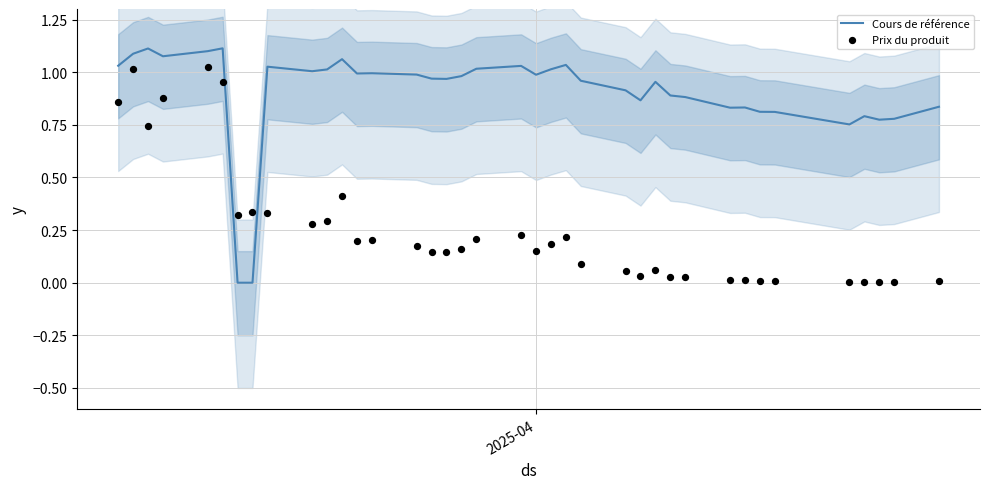

What are all the series names shown in the legend?

Cours de référence, Prix du produit